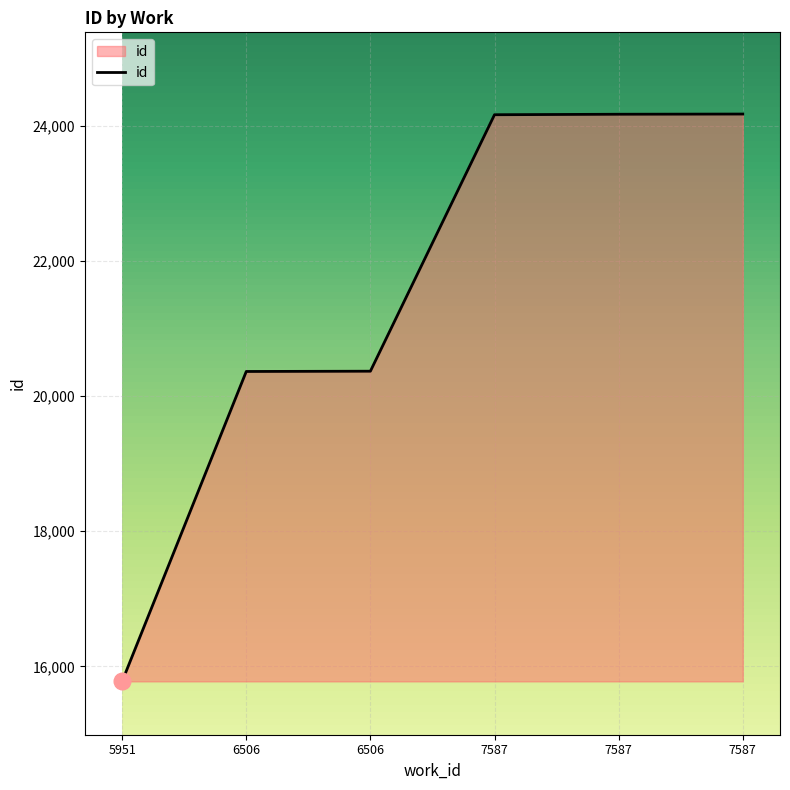

The chart shows a value of 20367 at 6506. True or false?

True